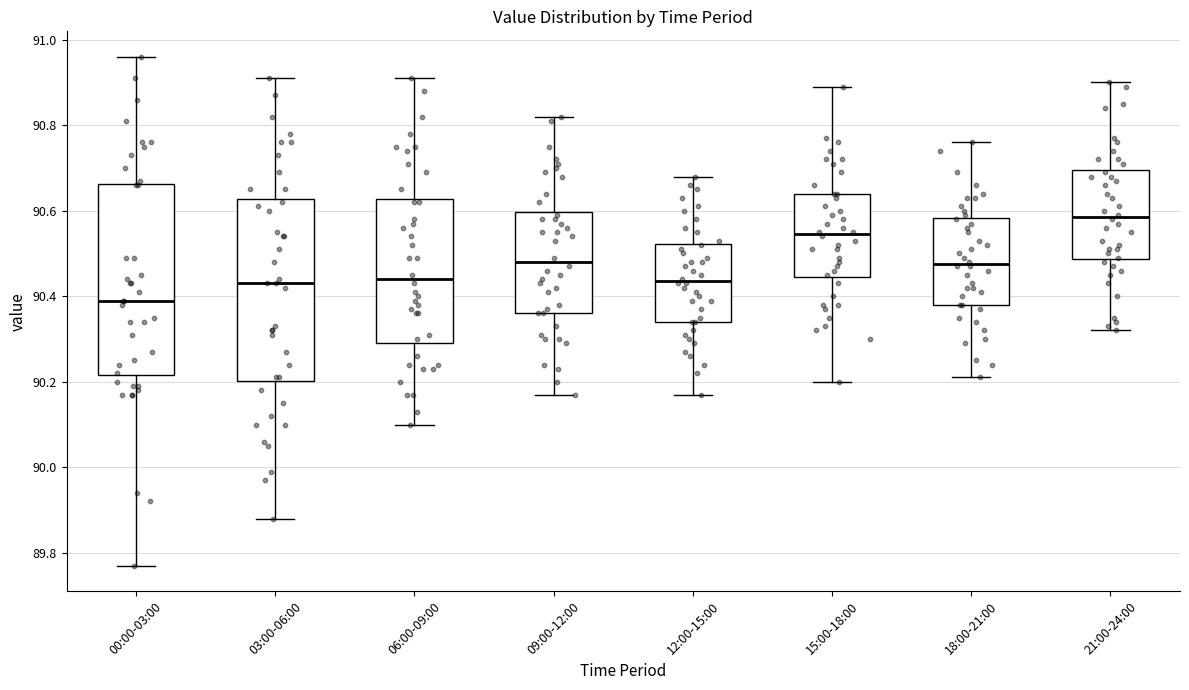

Which box is the tallest, from its lower edge to its upper edge?

00:00-03:00